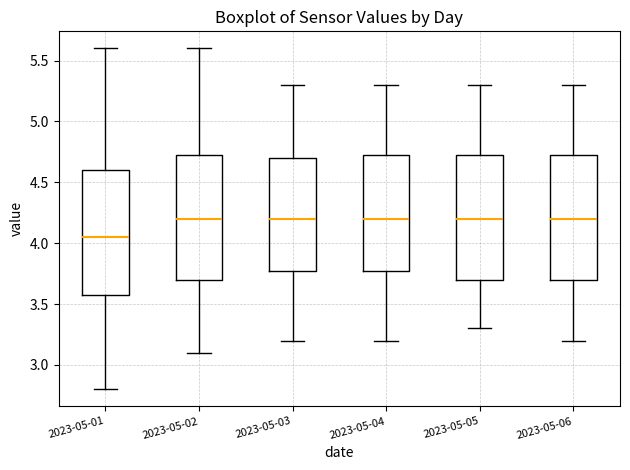

Where does the median line of the box for 2023-05-06 sit on the y-axis? The values are not printed on the chart, so give them approximately, as read against the axis.

4.20